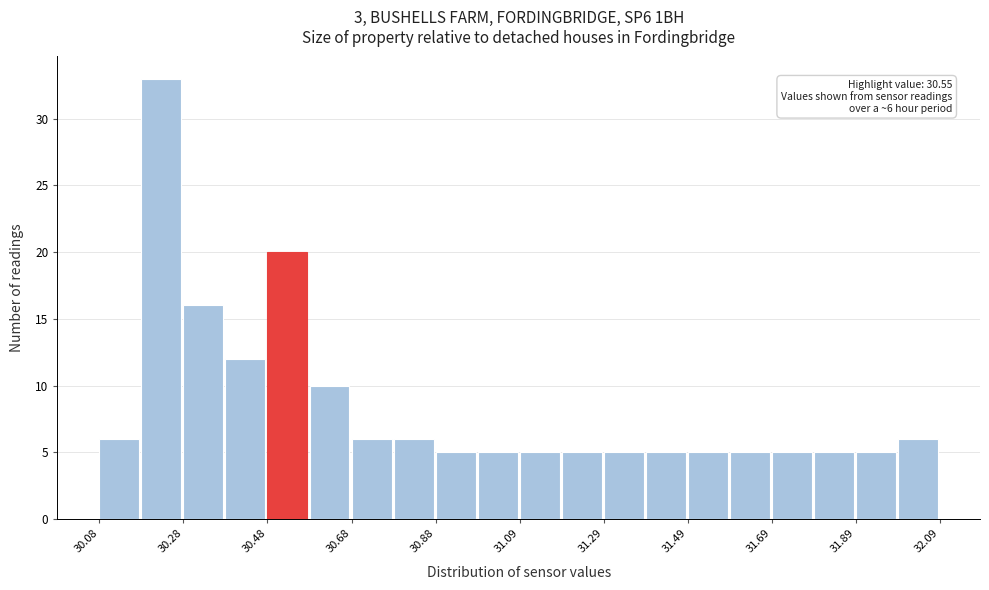

Around what value on the x-axis is the tallest bar? Give the approximate position of its centre, as read against the axis.

30.25